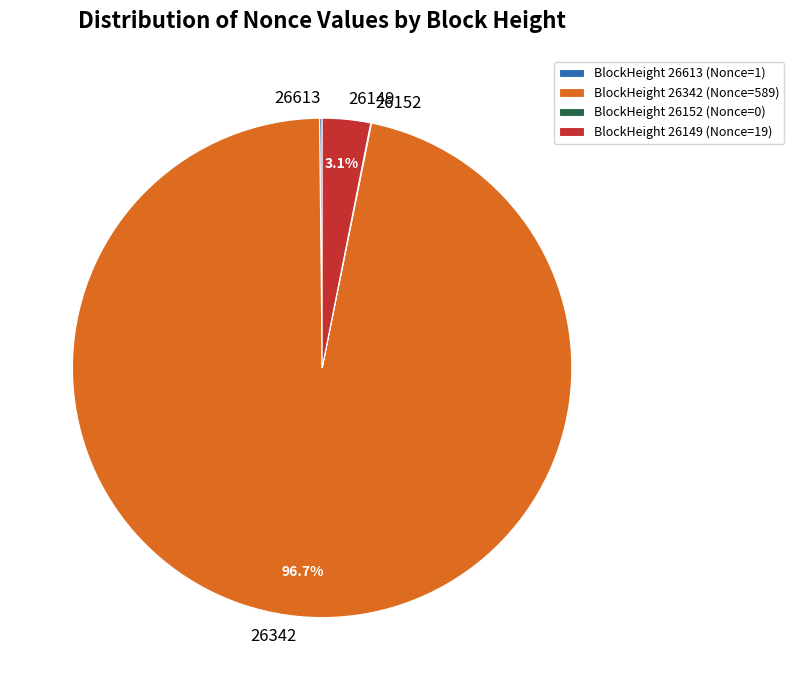

Which category accounts for the majority?

BlockHeight 26342 (Nonce=589)